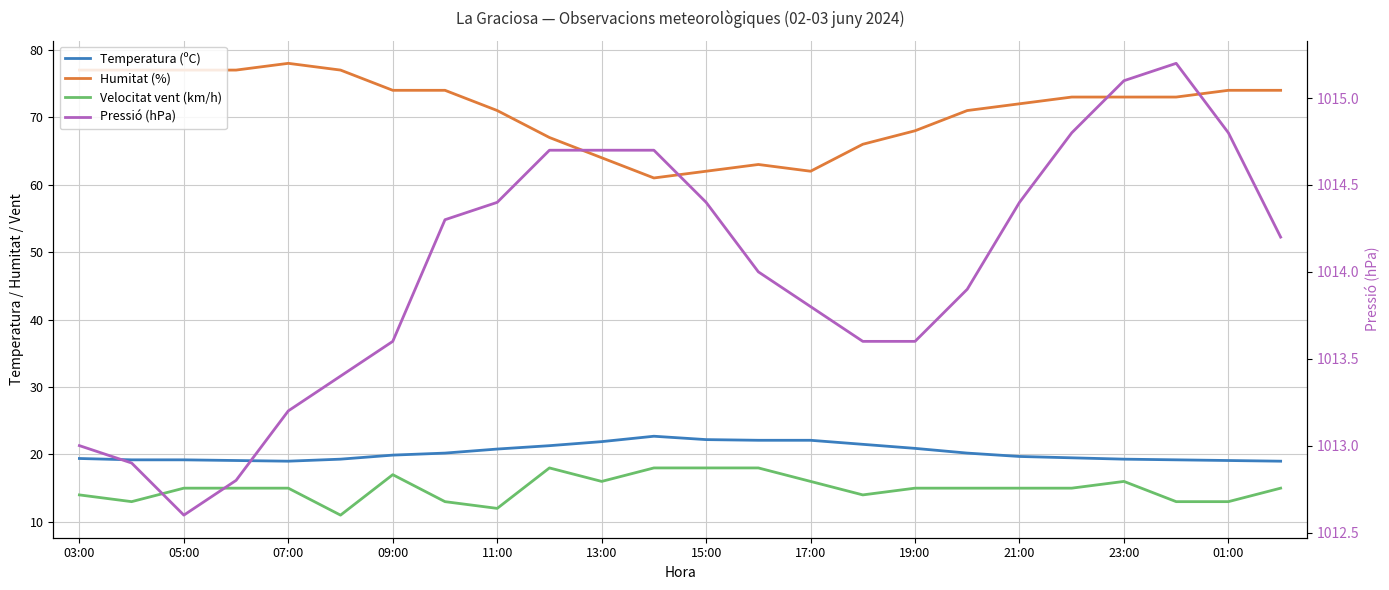

True or false: Pressió (hPa) and Humitat (%) intersect in this chart.

False